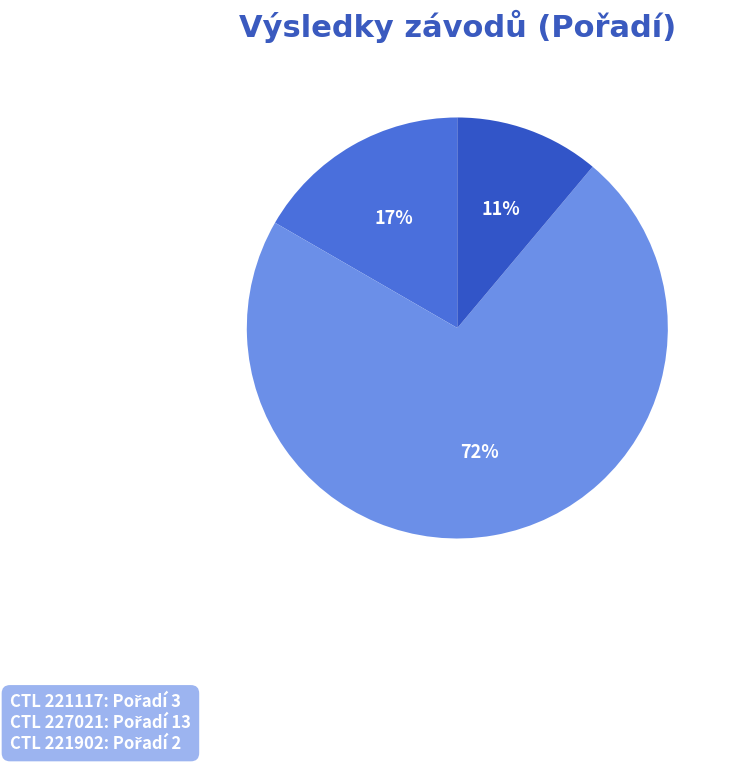

Does any single category account for the majority?

Yes